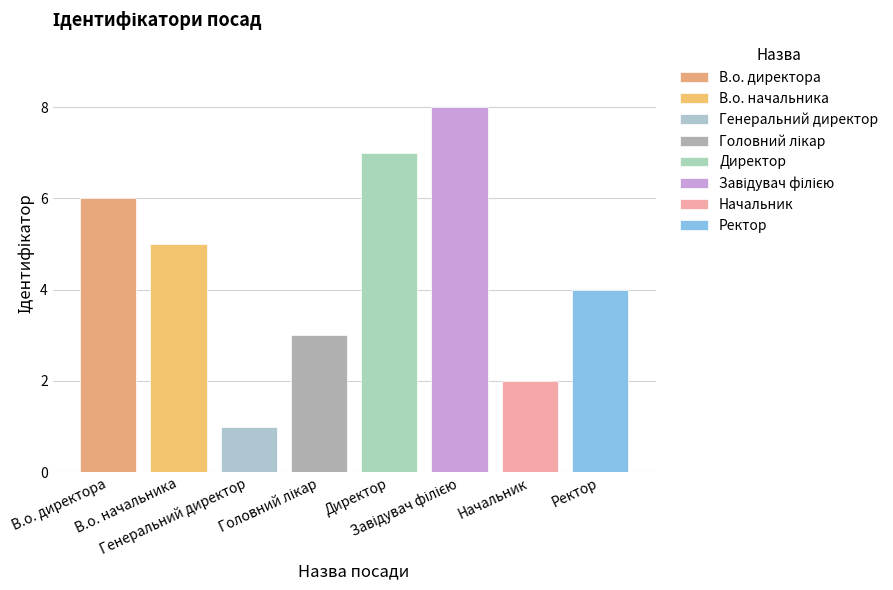

Between В.о. начальника and Директор, which is larger?

Директор